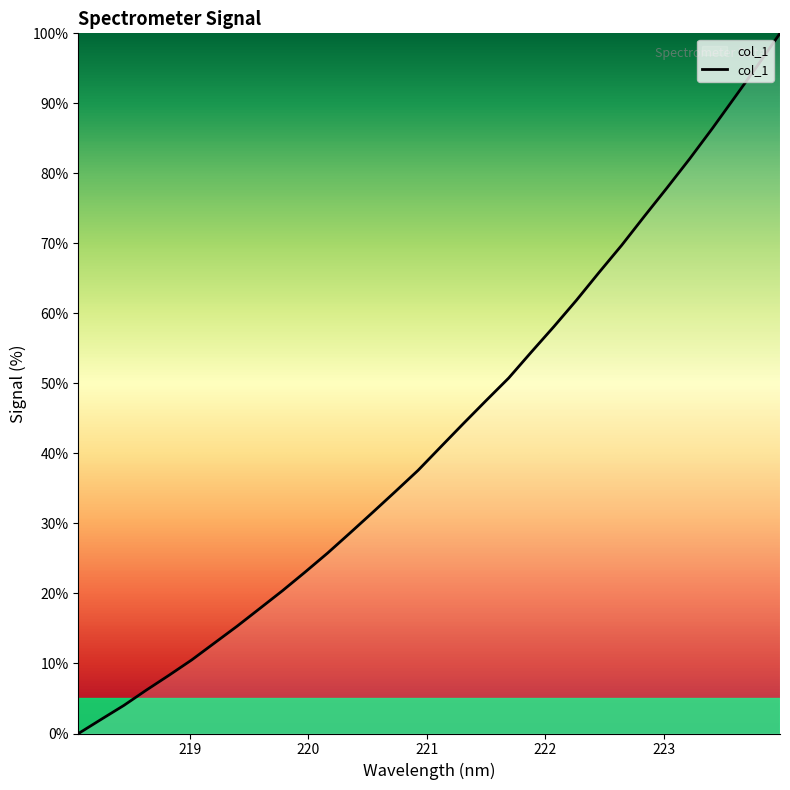

Reading left to right, what are all the values shown in this chart?

0.0	2.0	4.0	6.2	8.3	10.5	12.9	15.3	17.8	20.4	23.0	25.8	28.7	31.6	34.6	37.6	40.9	44.3	47.5	50.8	54.5	58.1	61.9	65.9	69.7	73.9	77.9	82.1	86.4	90.9	95.4	100.0